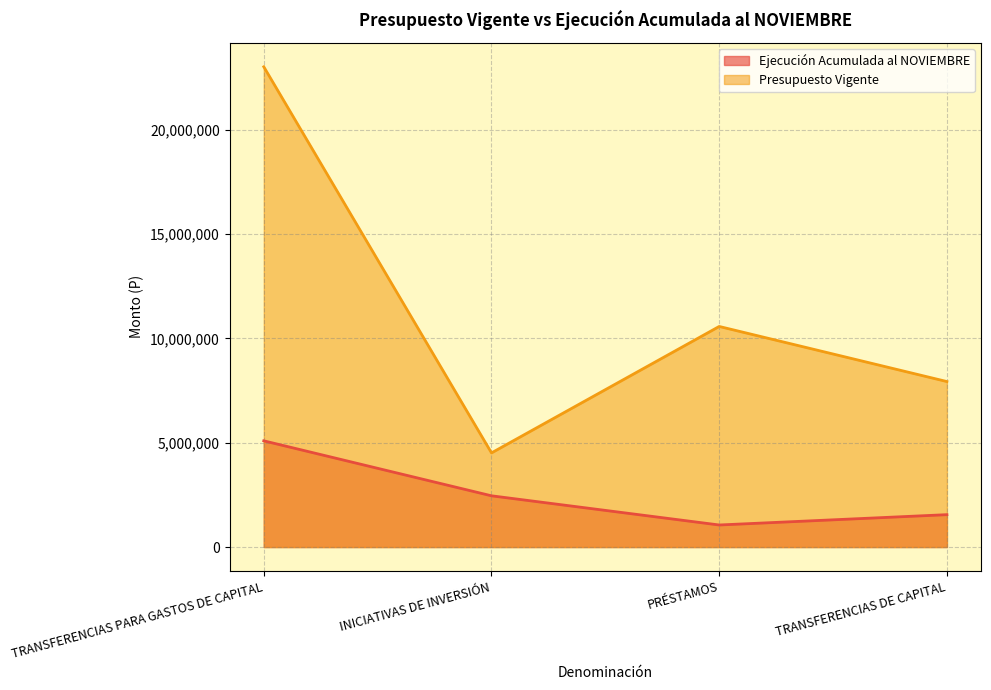

The Presupuesto Vigente series shows 4514302 at INICIATIVAS DE INVERSIÓN. True or false?

True